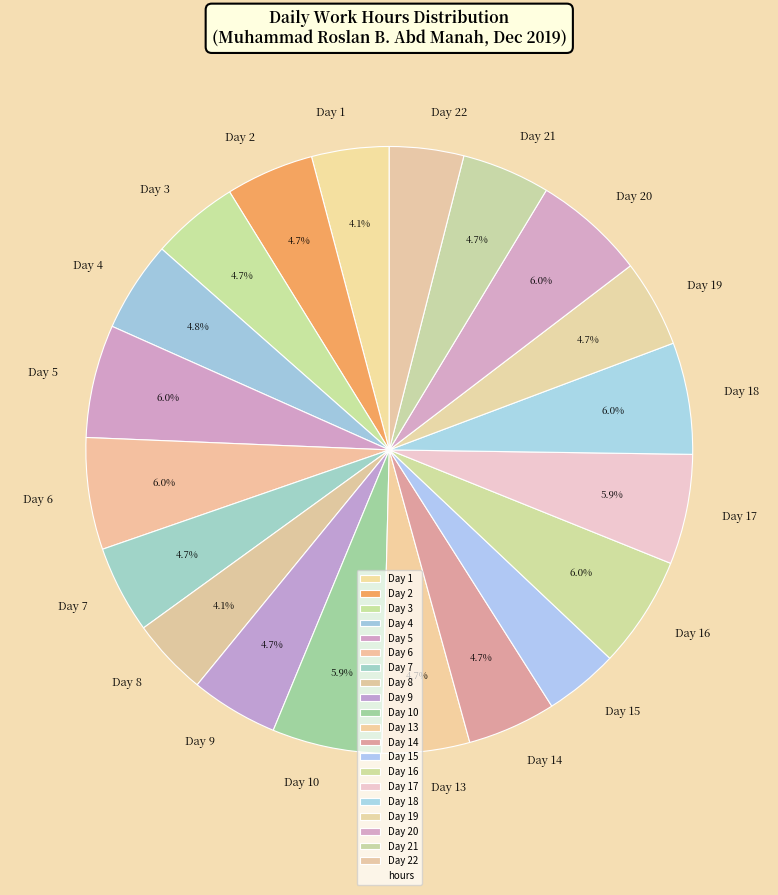

Is the sum of Day 3 and Day 13 greater than half?

No